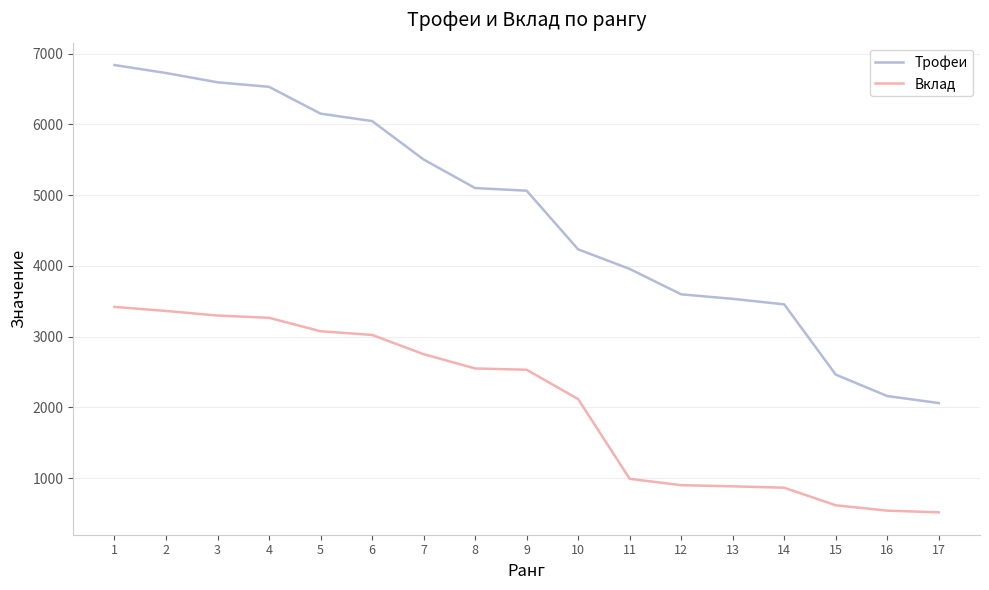

True or false: Трофеи and Вклад intersect in this chart.

False